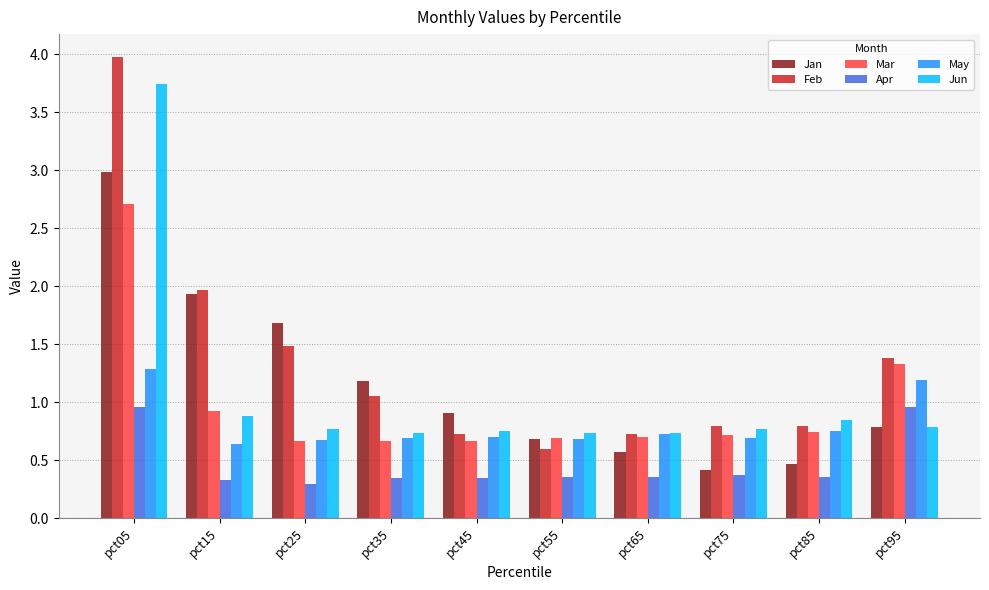

True or false: Apr has a value of 0.4 at pct75.

True